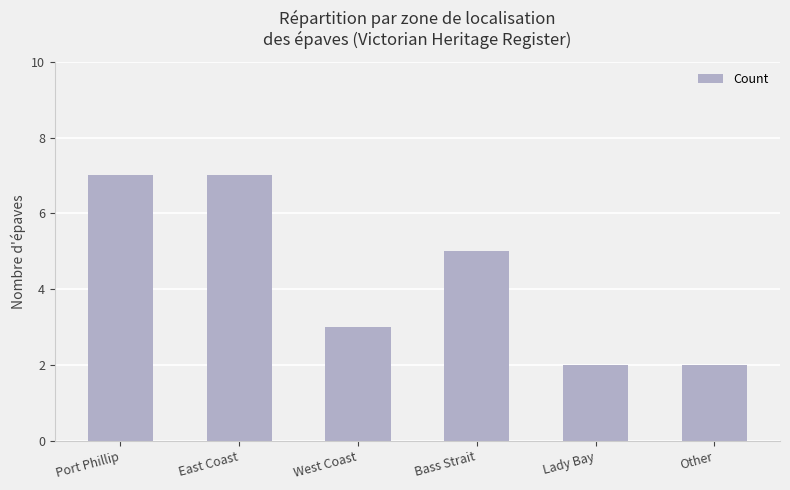

What is the sum of the values at Port Phillip and Other?

9